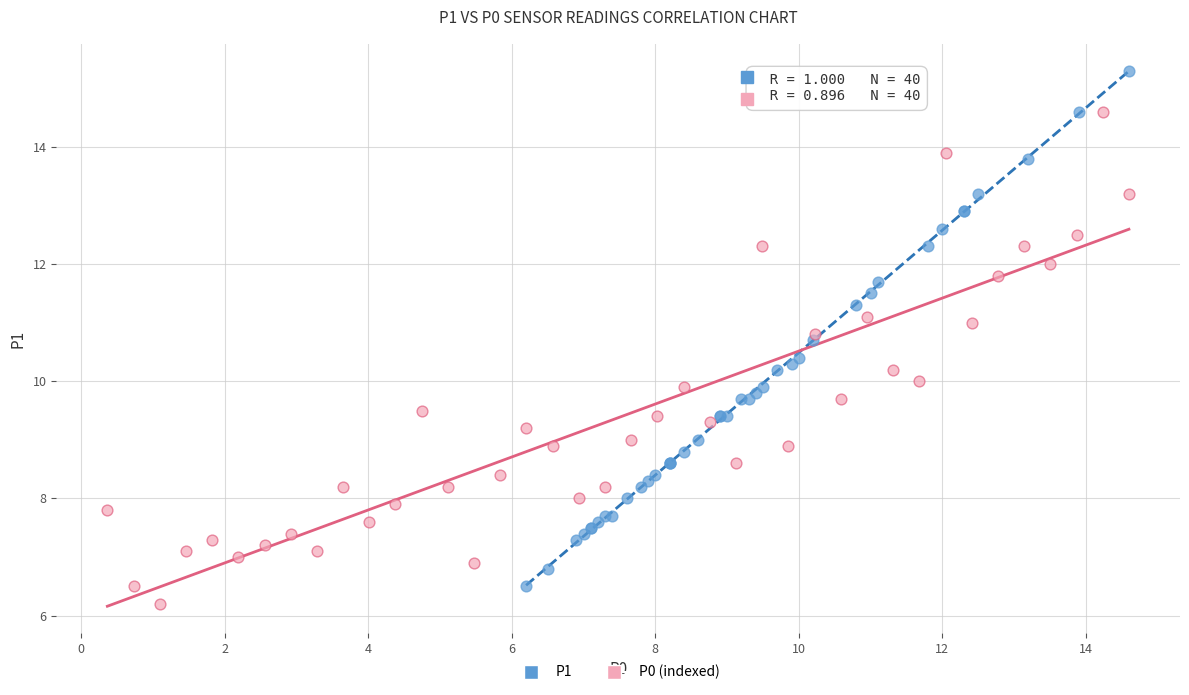

Which series reaches the maximum Y coordinate?

P1